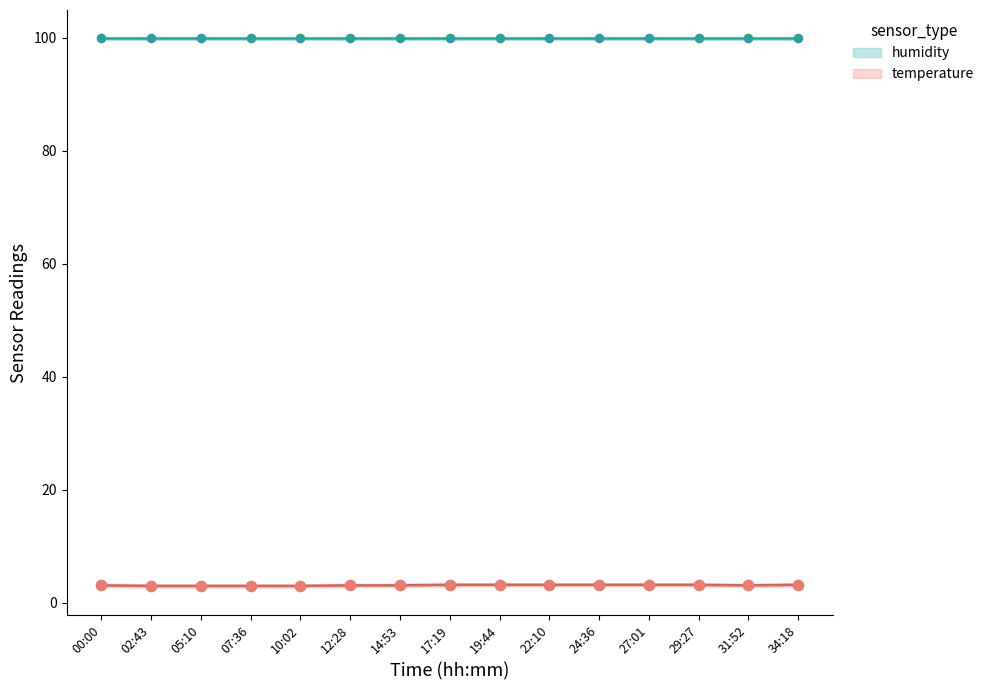

Which series contains the highest Y value?

humidity